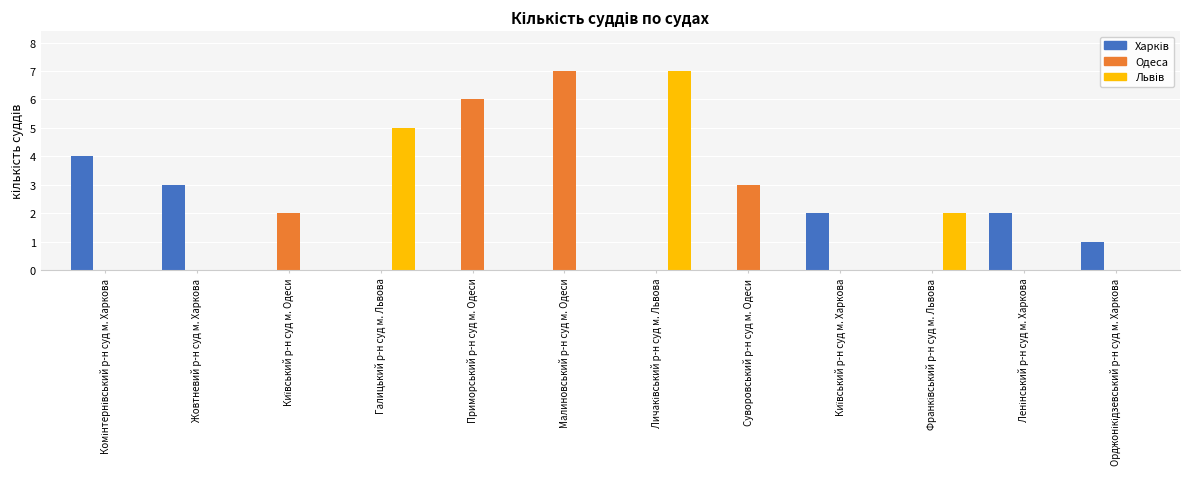

The value of Одеса at Малиновський р-н суд м. Одеси is 12. True or false?

False